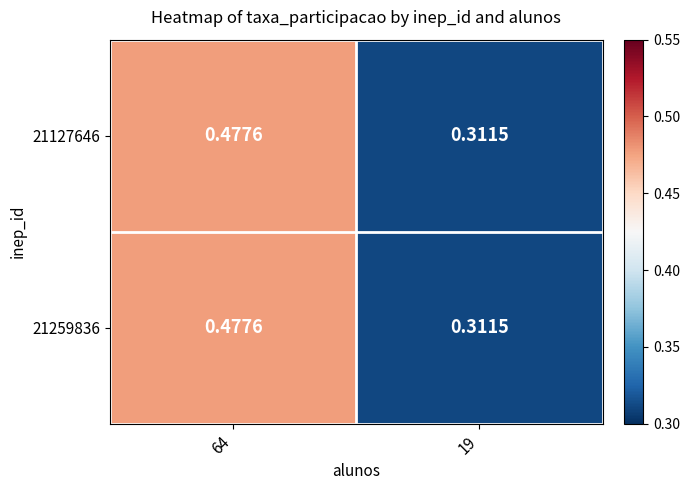

Is the value of 21127646 at 64 greater than the value of 21259836 at 19?

Yes